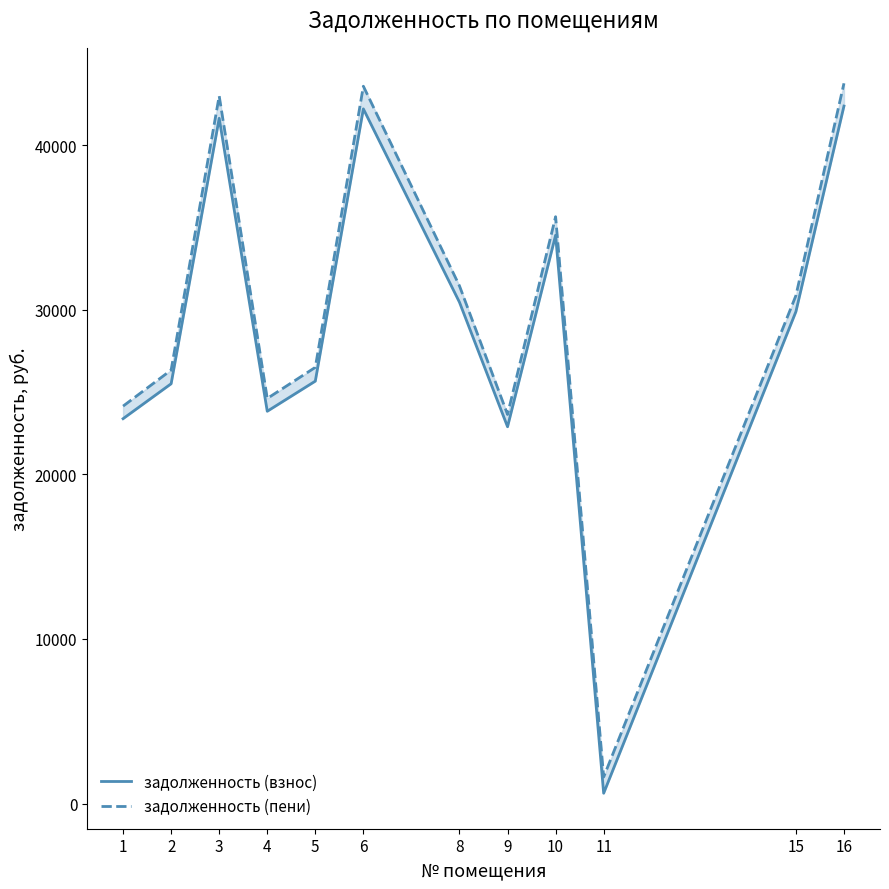

How many series are shown in this chart?

2